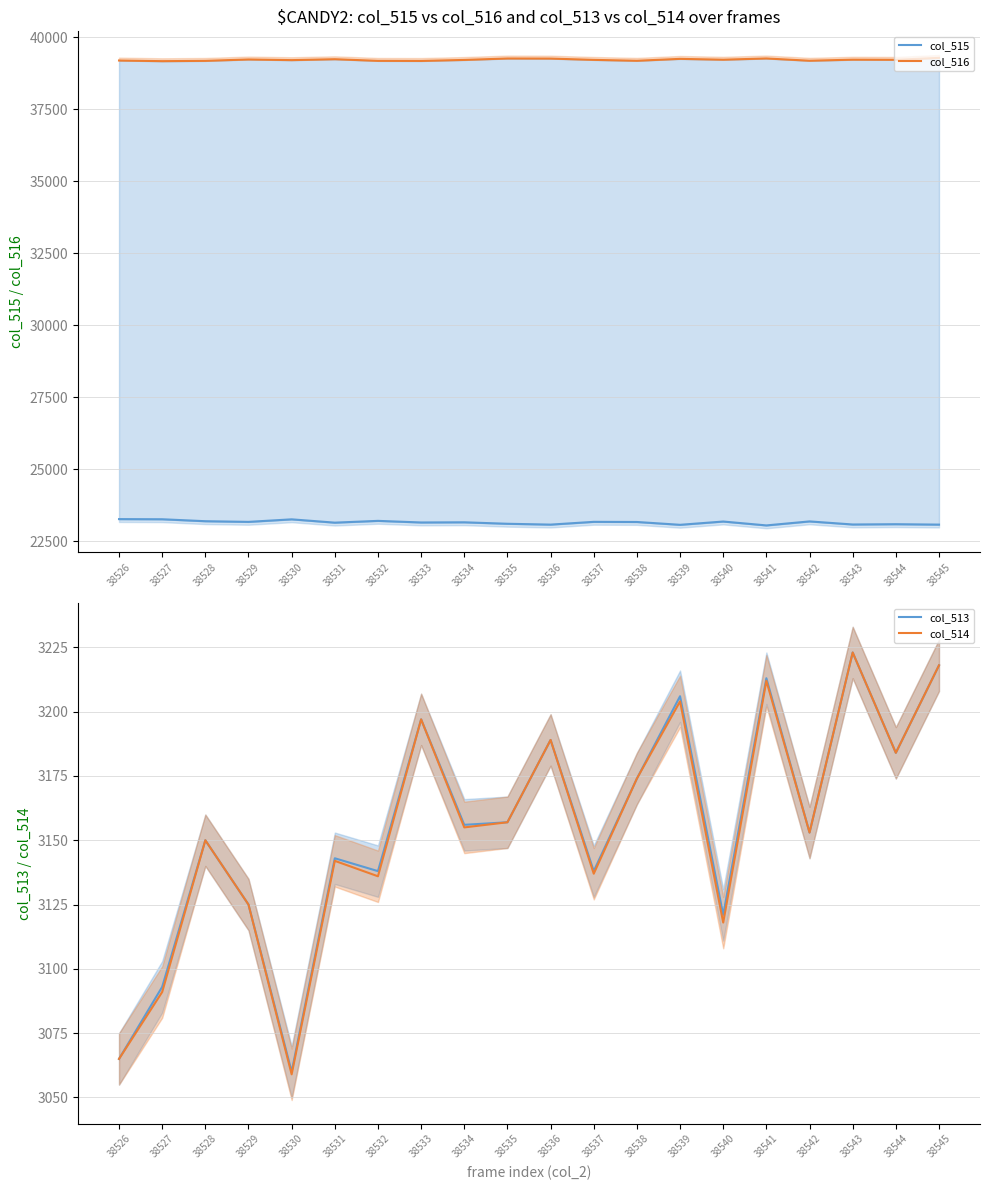

The col_513 series shows 5190 at 38531. True or false?

False